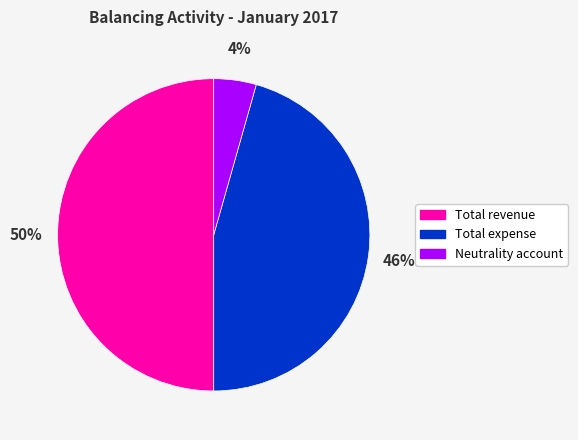

Is it true that Neutrality account is 11% of the pie?

False